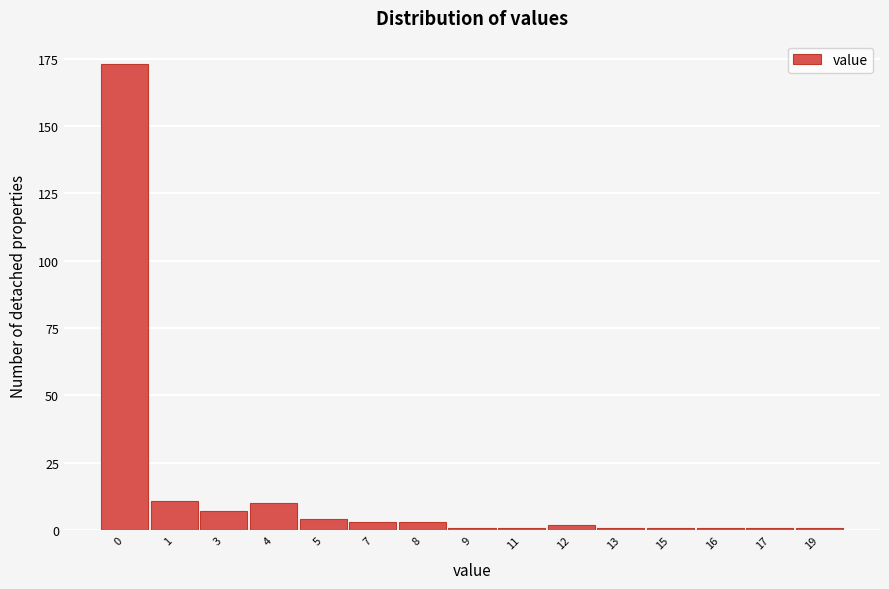

Reading left to right, what are all the values shown in this chart?

173	11	7	10	4	3	3	1	1	2	1	1	1	1	1